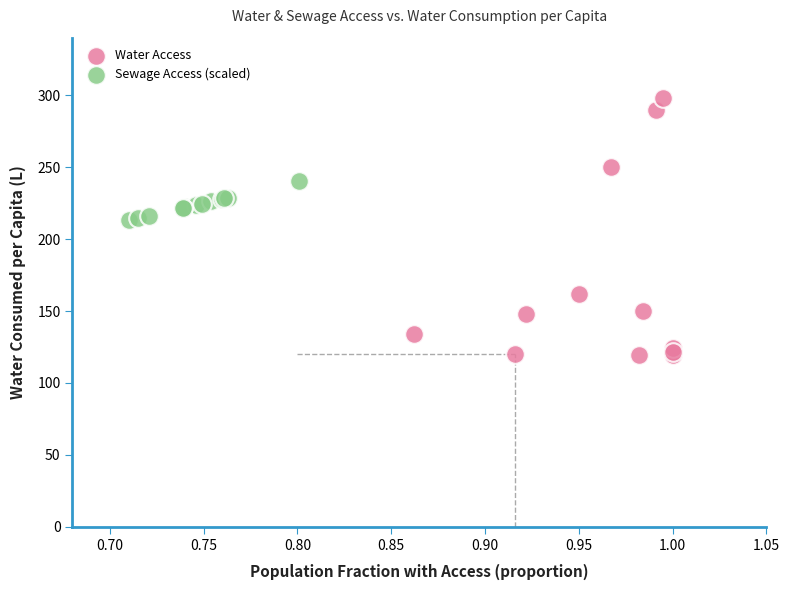

Which series contains the lowest Y value?

Water Access